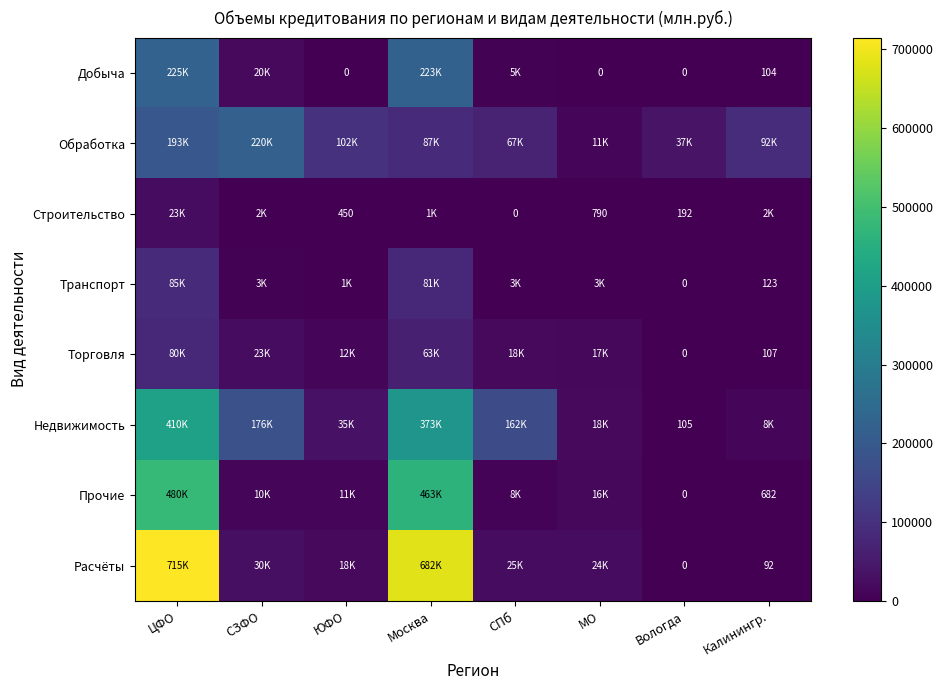

True or false: Добыча has a value of 104 at Калинингр..

True